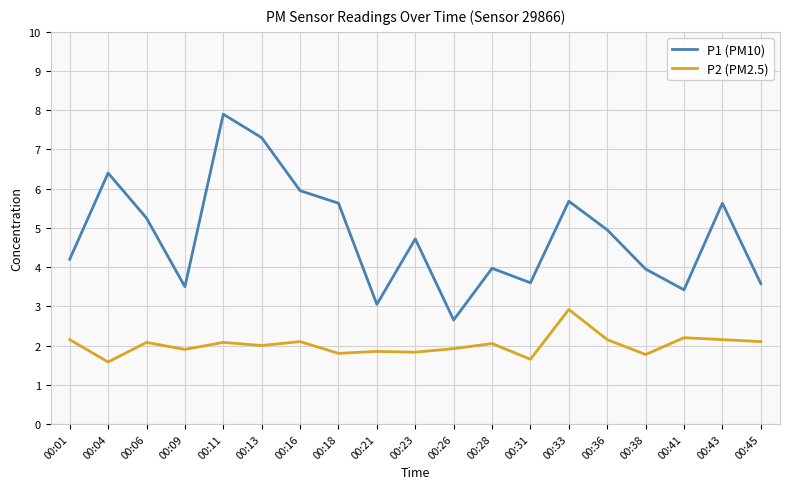

At which category is the sum across all series the highest?

00:11